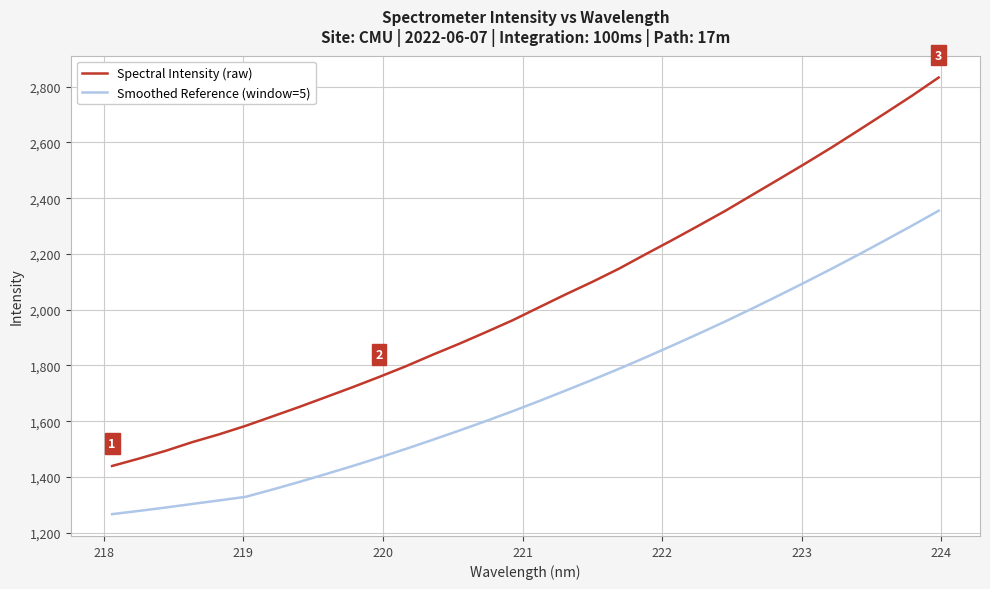

Which series has the widest spread of values?

Spectral Intensity (raw)